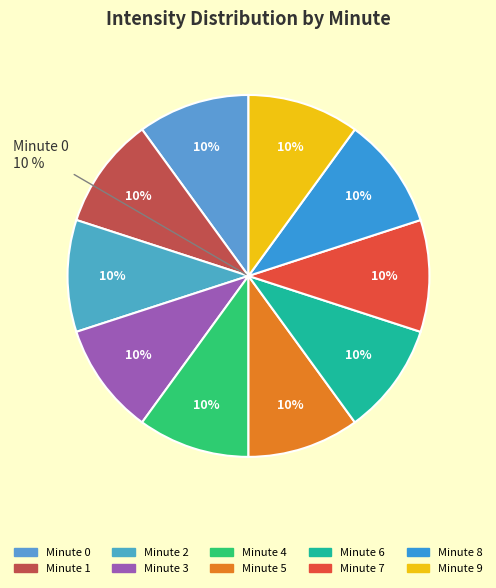

How many segments does this pie chart have?

10